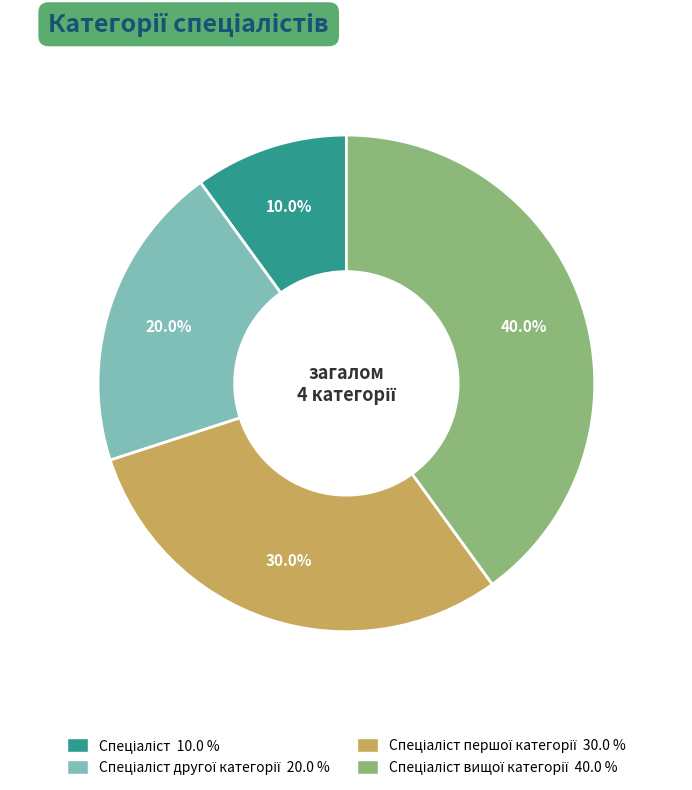

Does any single category account for the majority?

No